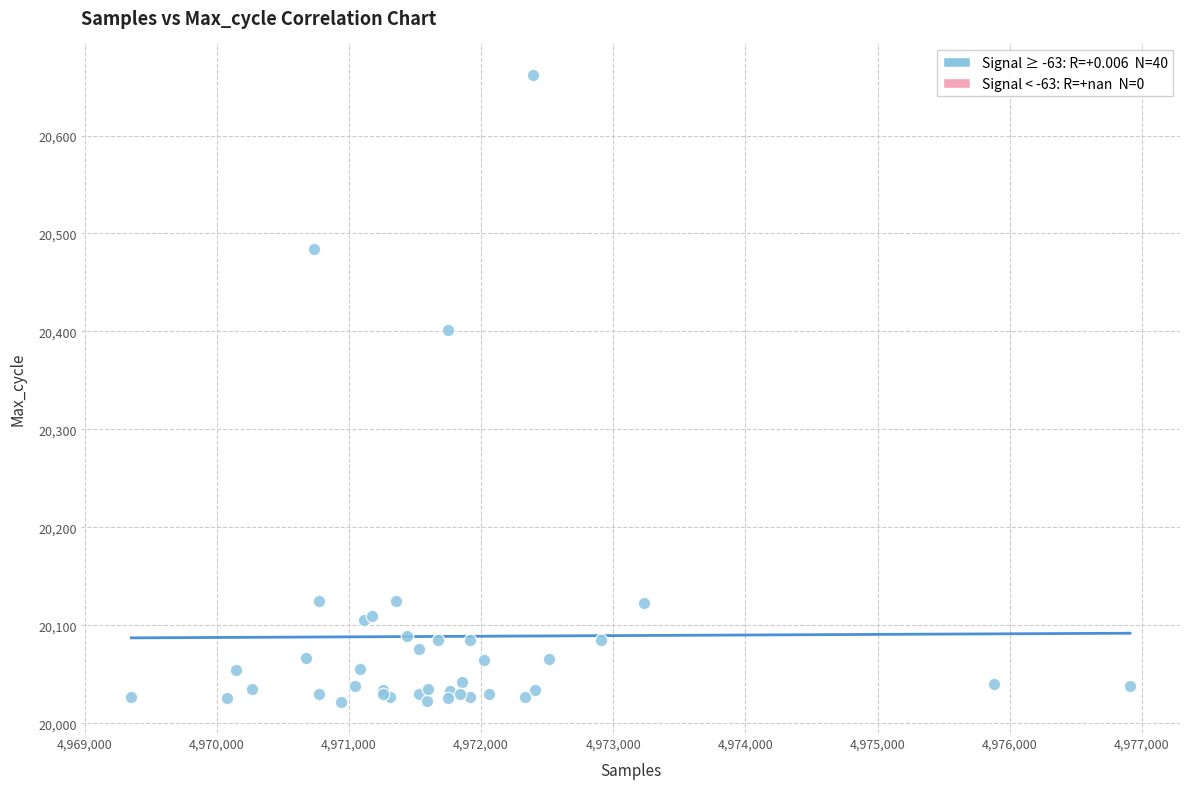

What Y value in the scatter plot is closest to 20342?

20401